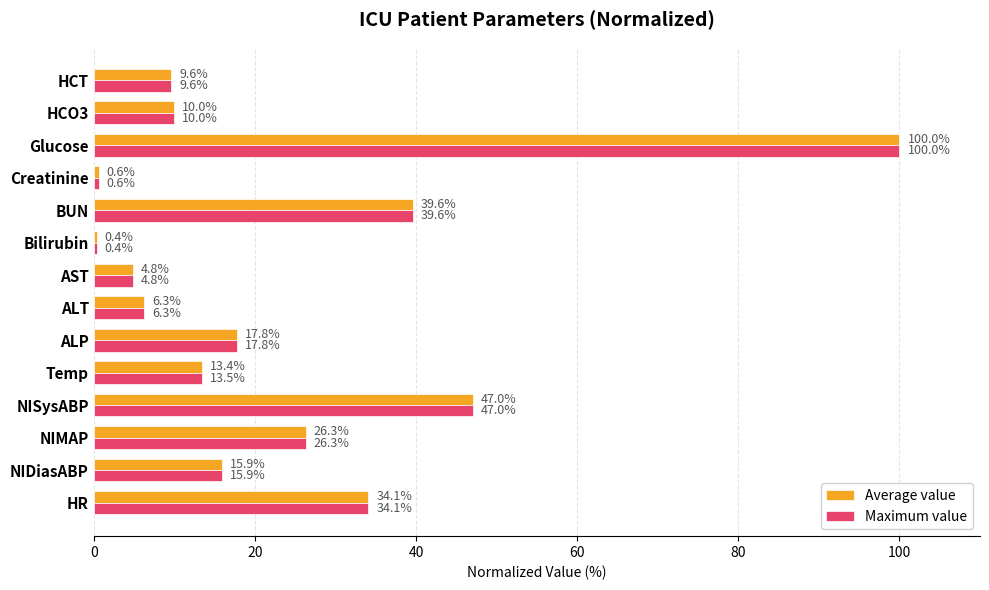

What are all the series names shown in the legend?

Average value, Maximum value